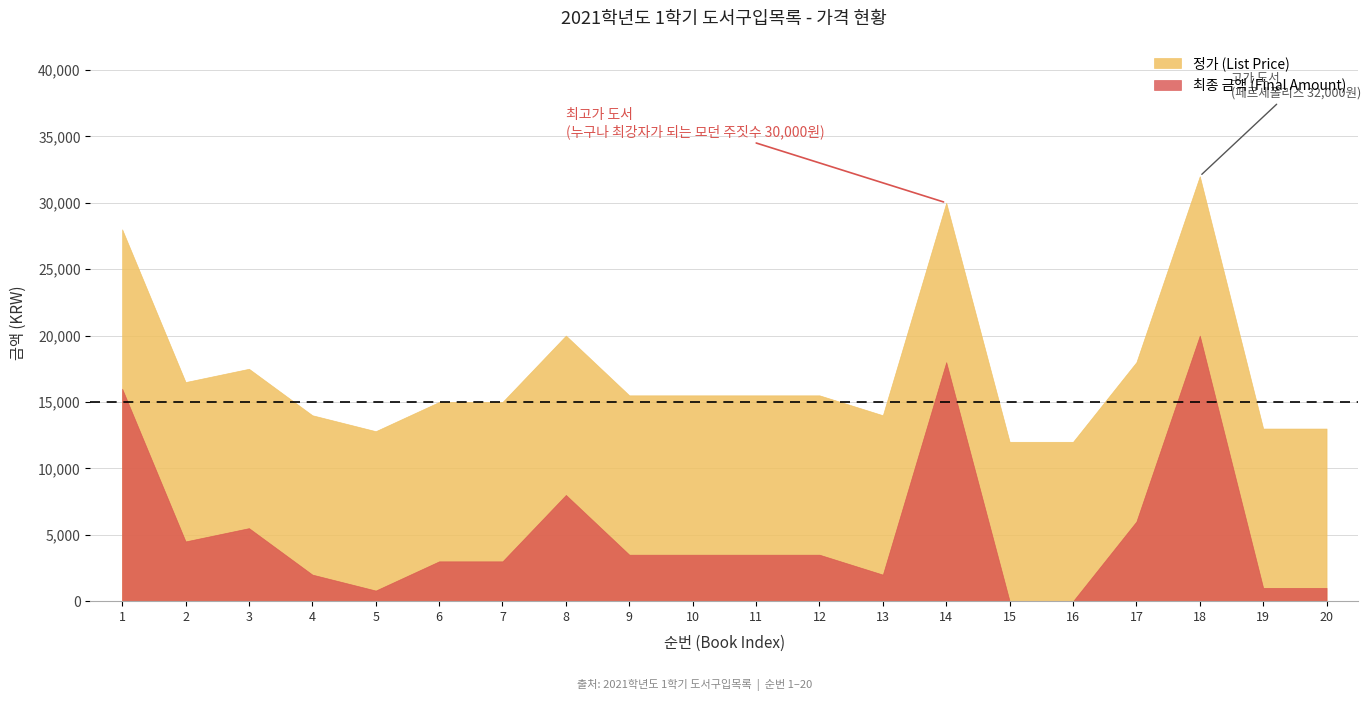

Reading left to right, transcribe all the data shown in this chart.

최종 금액 (Final Amount): 1=16000	2=4500	3=5500	4=2000	5=800	6=3000	7=3000	8=8000	9=3500	10=3500	11=3500	12=3500	13=2000	14=18000	15=0	16=0	17=6000	18=20000	19=1000	20=1000
정가 (List Price): 1=28000	2=16500	3=17500	4=14000	5=12800	6=15000	7=15000	8=20000	9=15500	10=15500	11=15500	12=15500	13=14000	14=30000	15=12000	16=12000	17=18000	18=32000	19=13000	20=13000